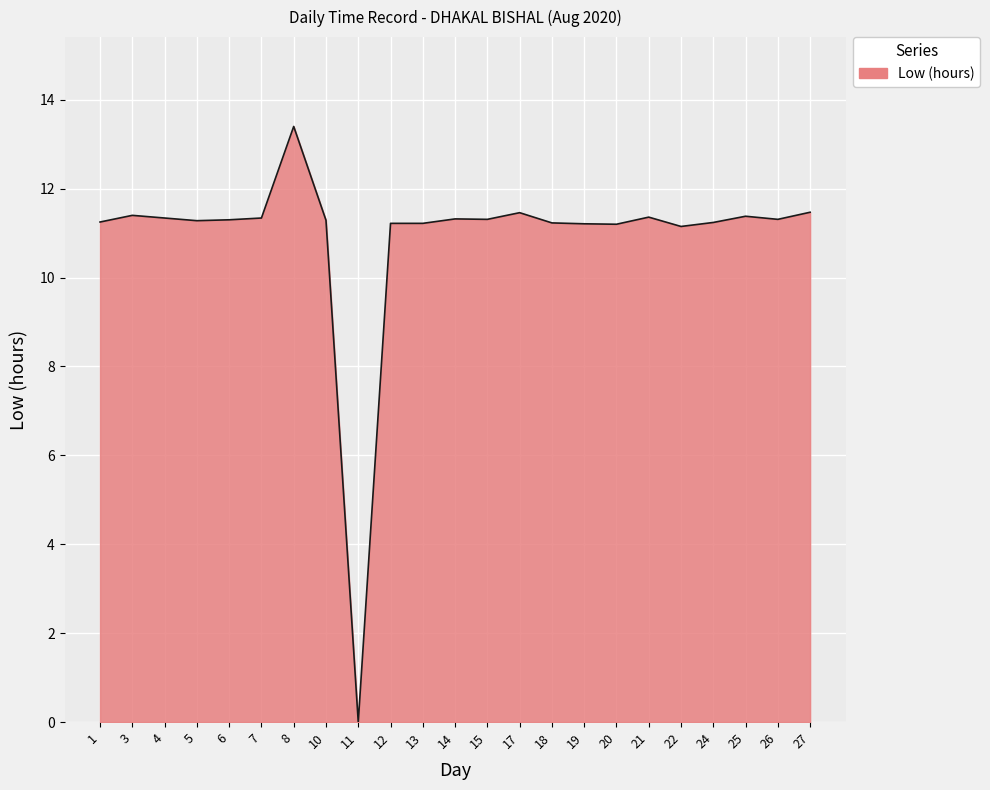

What value does the data have at 25?

11.4